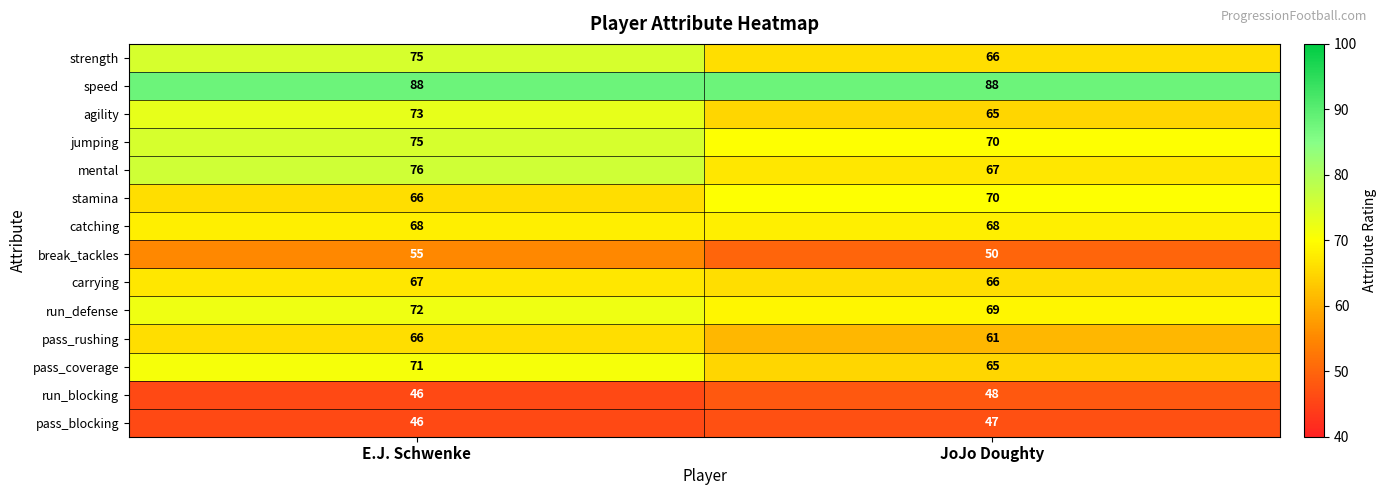

The value of break_tackles at JoJo Doughty is 80. True or false?

False